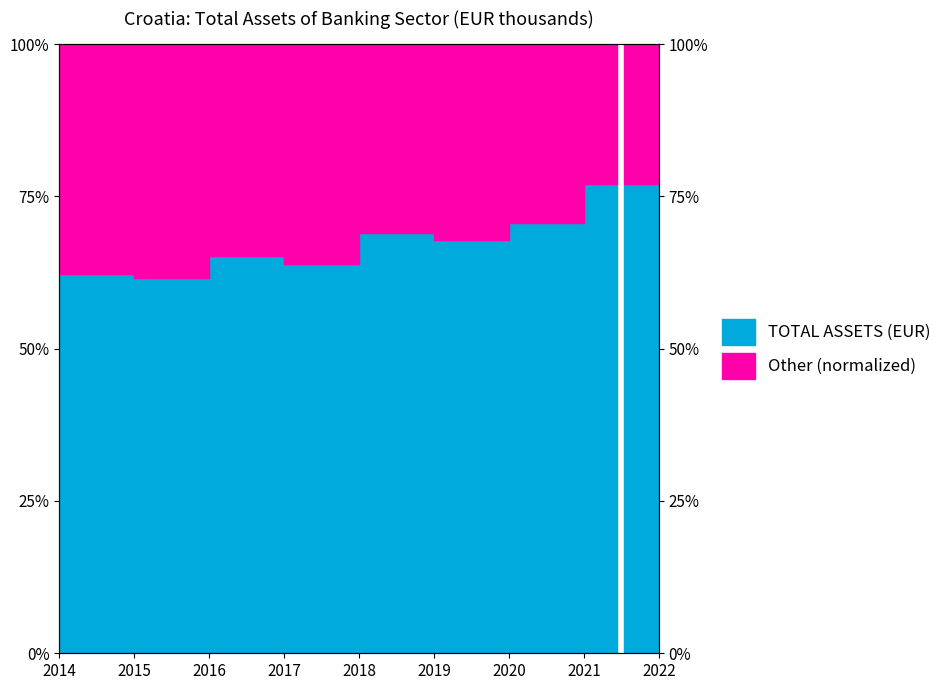

What is the value of the 4th point from the left?

63.9